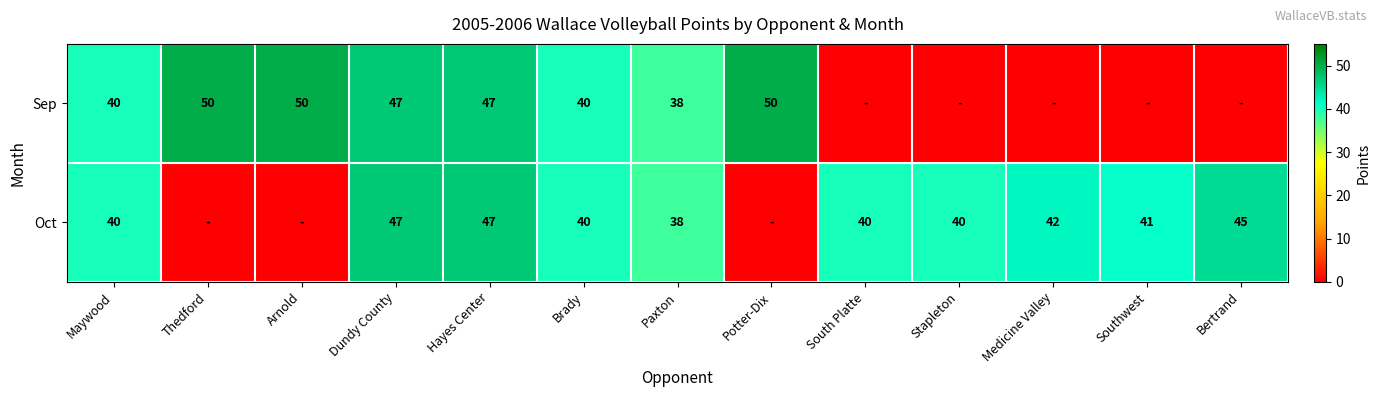

What is the spread (max minus min) of values at Potter-Dix?

50